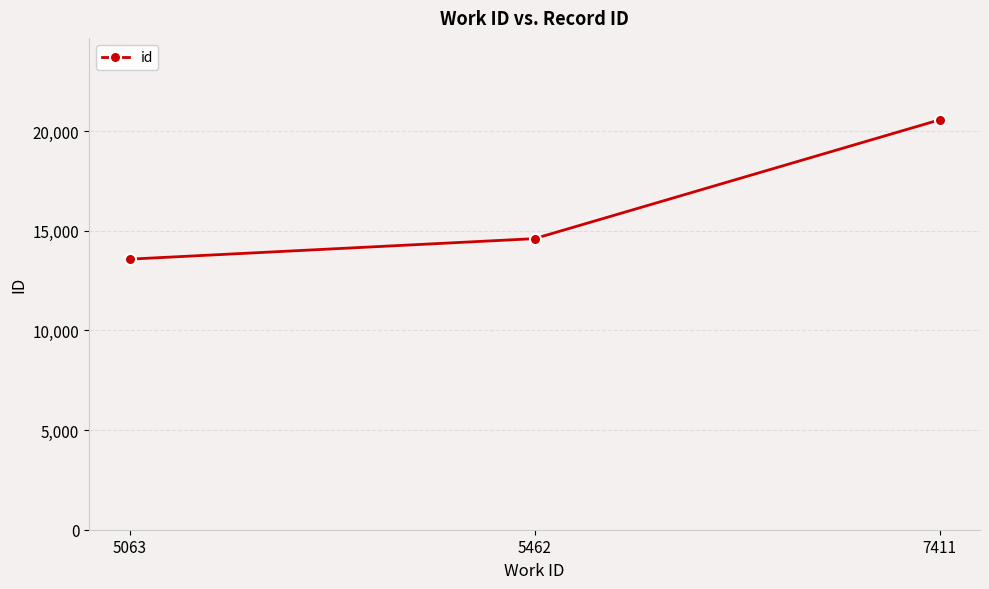

Which category has the lowest value across all series?

5063